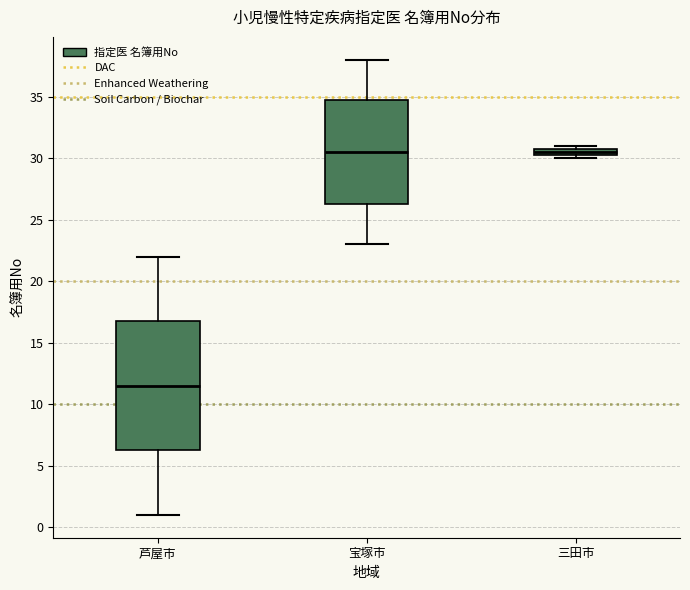

Comparing the boxes themselves (not the whiskers), which one is the tallest?

芦屋市